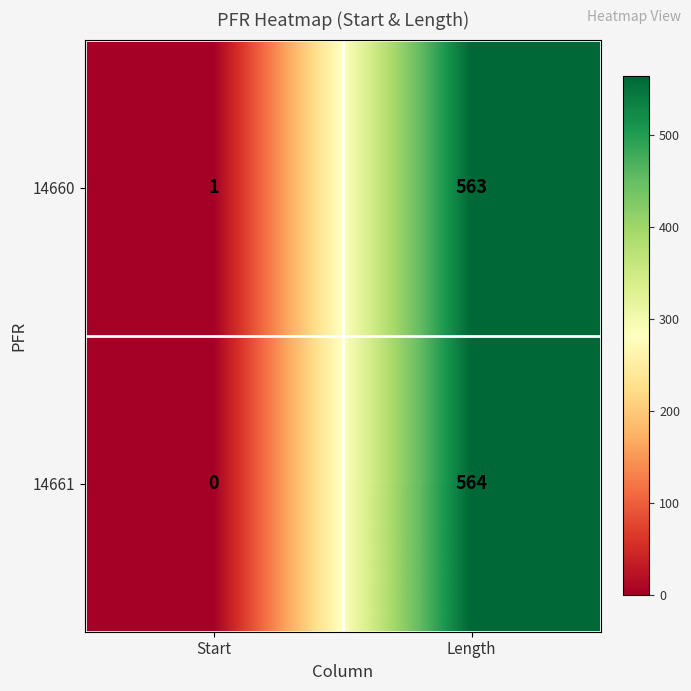

Reading right to left, extract all data points from this chart.

14660: 563	1
14661: 564	0